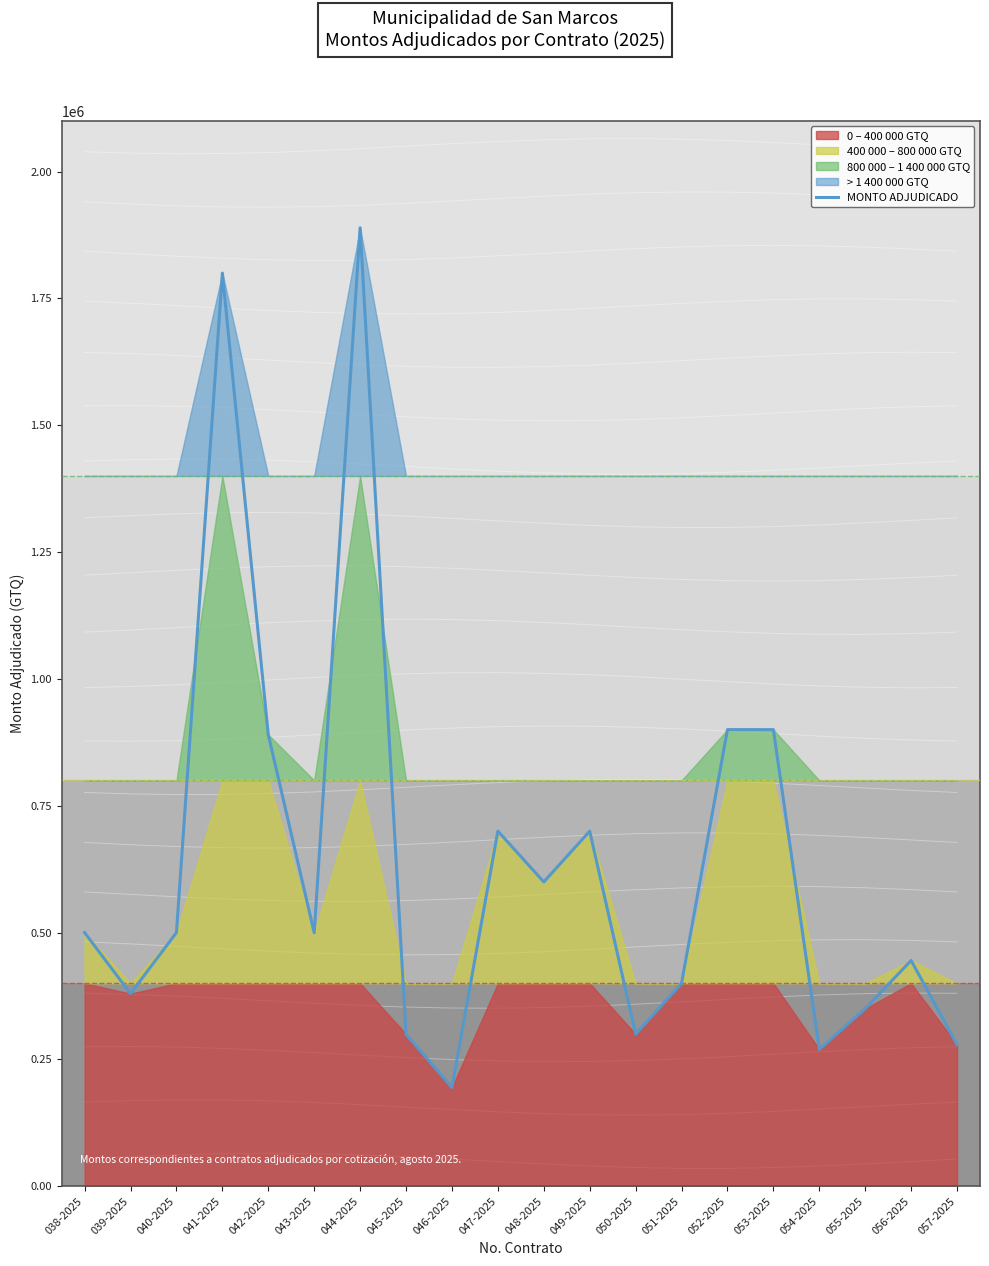

The chart shows a value of 269900.0 at 054-2025. True or false?

True